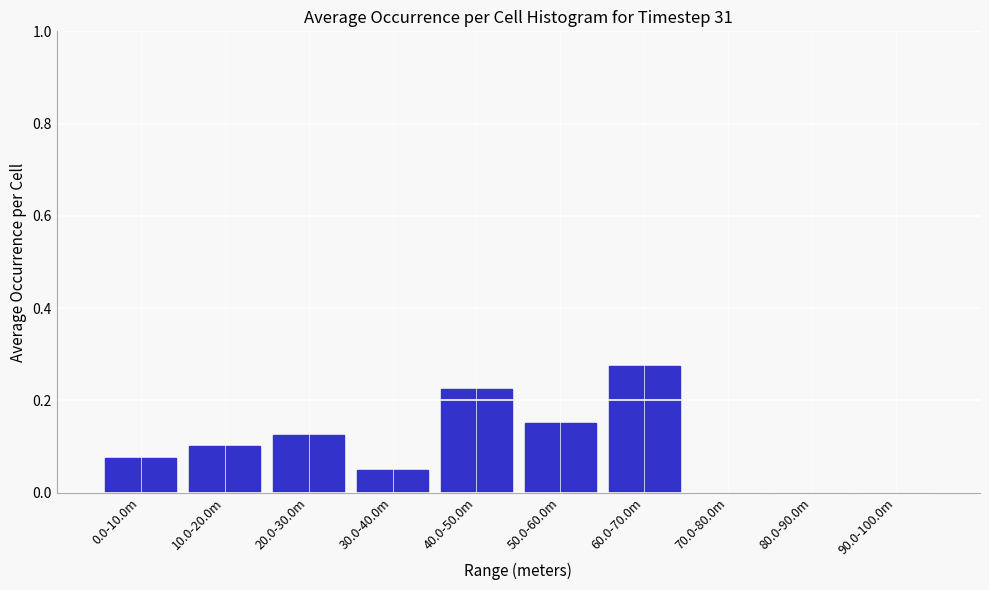

Between 30.0-40.0m and 20.0-30.0m, which is larger?

20.0-30.0m